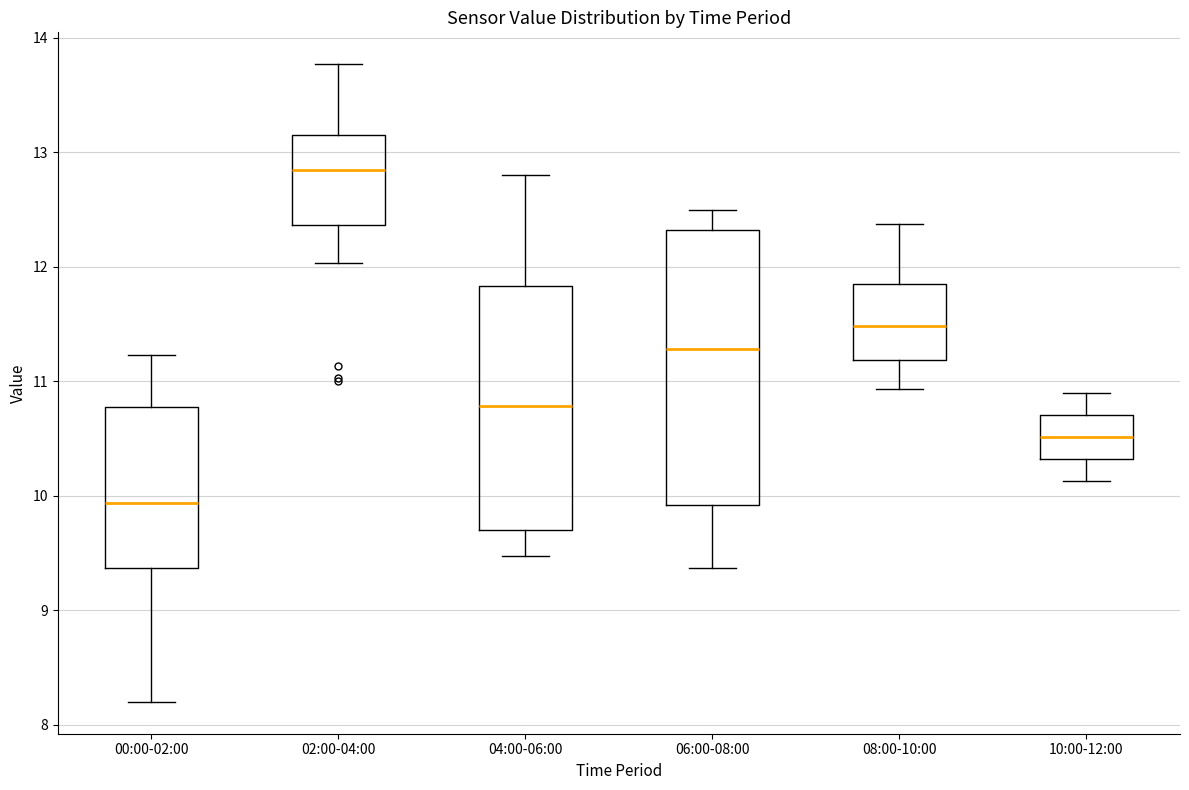

Which box has the lowest median line?

00:00-02:00